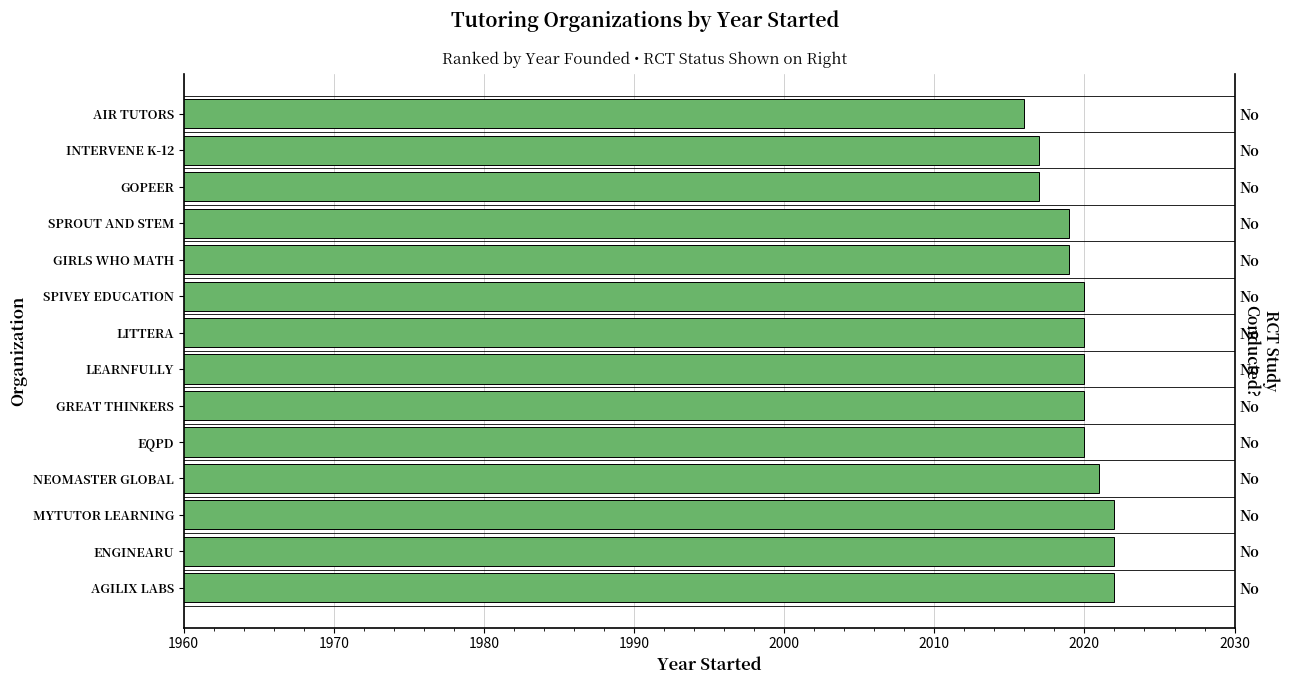

What is the difference between the maximum and minimum values?

6